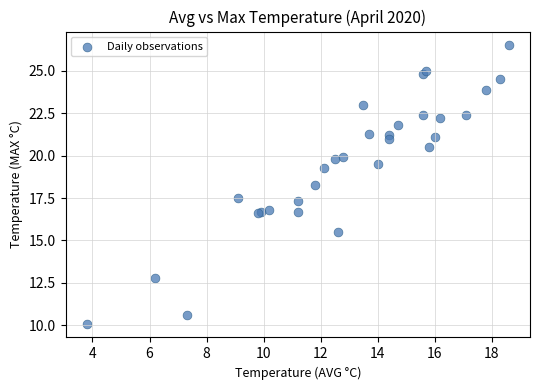

What Y value in the scatter plot is closest to 18?

18.3